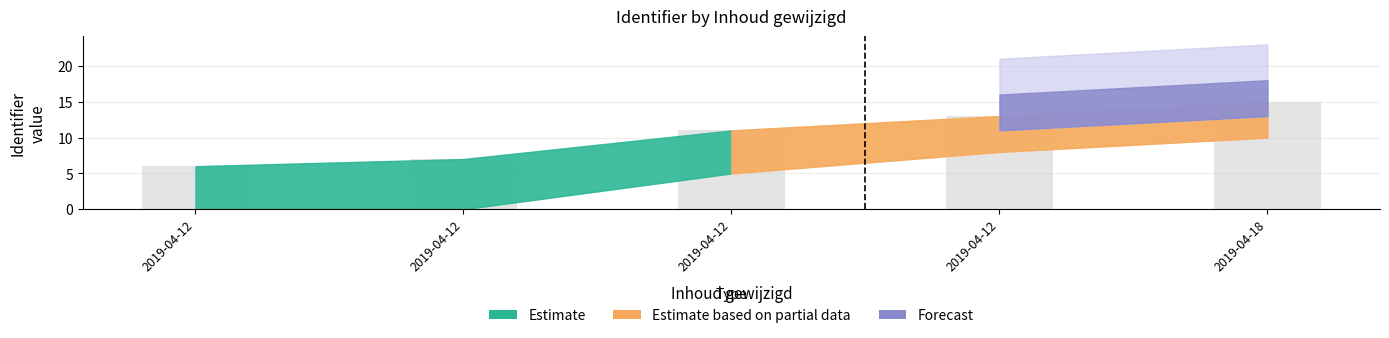

How many distinct data groups are displayed?

1